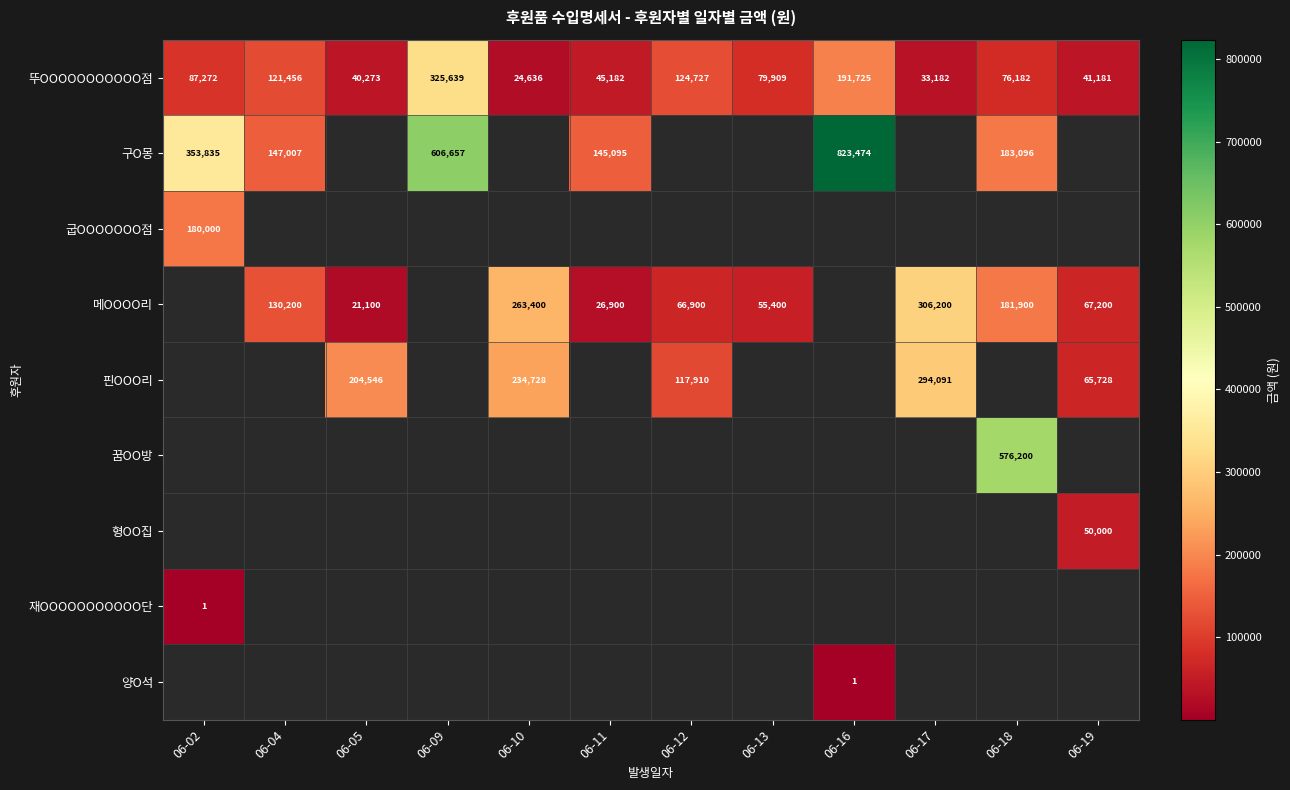

True or false: 핀OOO리 has a value of 294091 at 06-17.

True